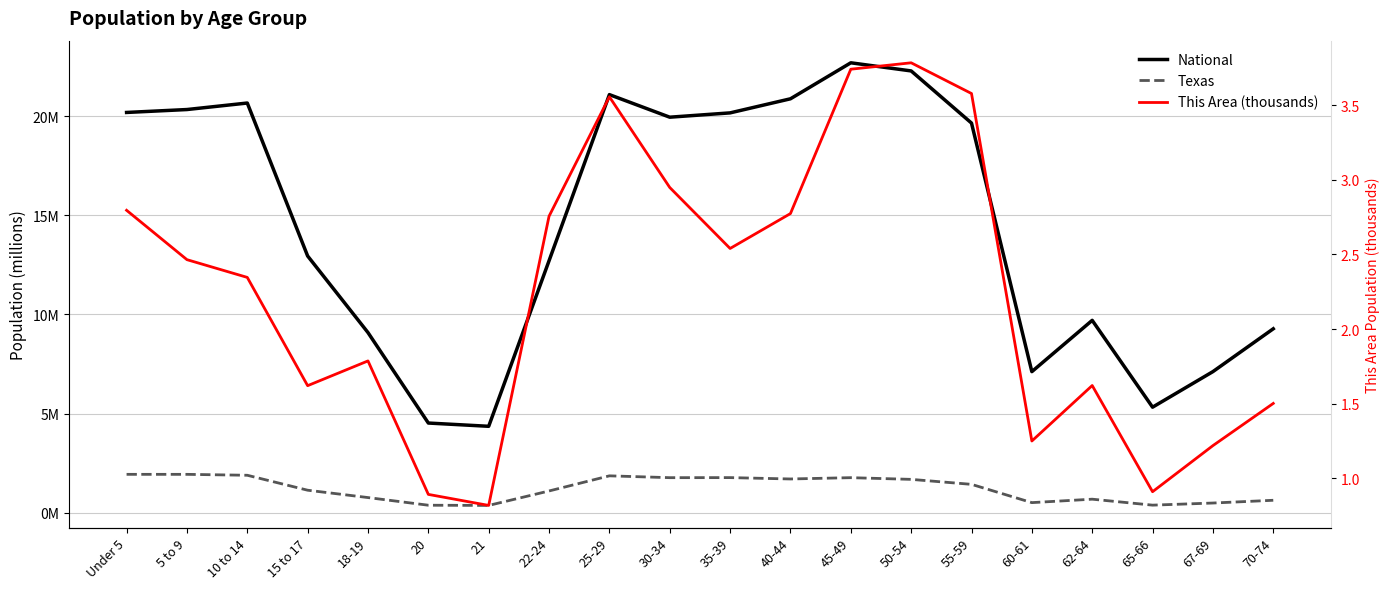

How many data points in Texas are less than 1?

8